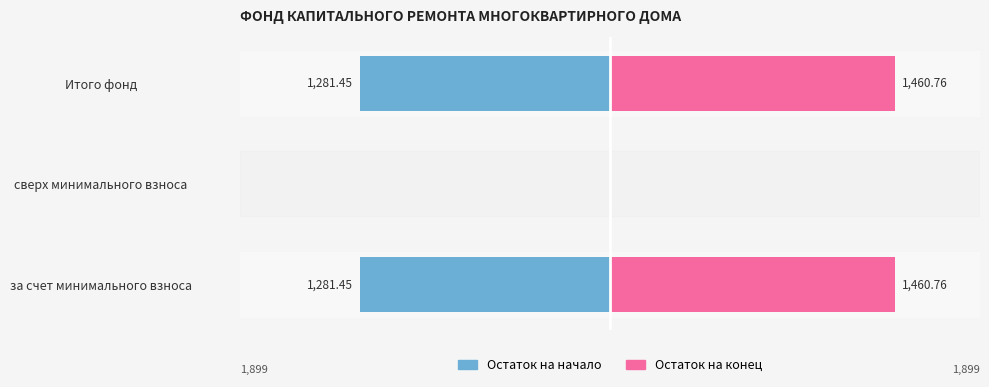

Where does the Остаток на начало series first go above -1281?

сверх минимального взноса